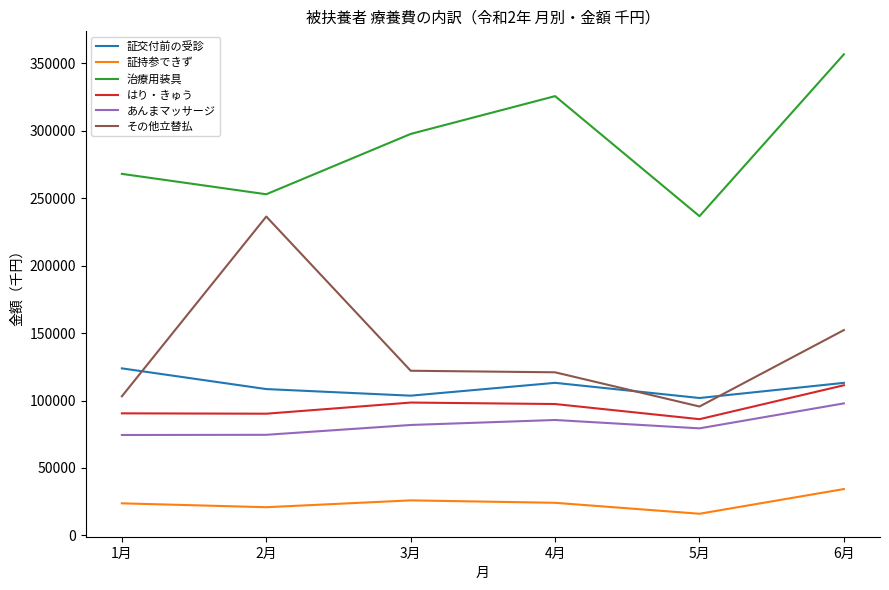

What is the sum of the はり・きゅう values at 4月 and 3月?

195875.6